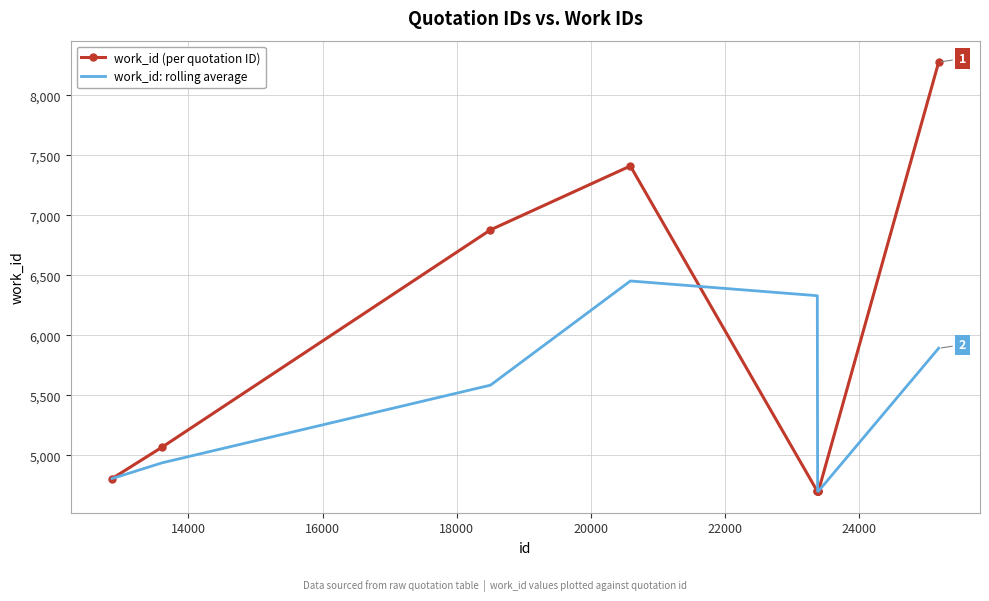

Which series has the largest range (max minus min)?

work_id (per quotation ID)